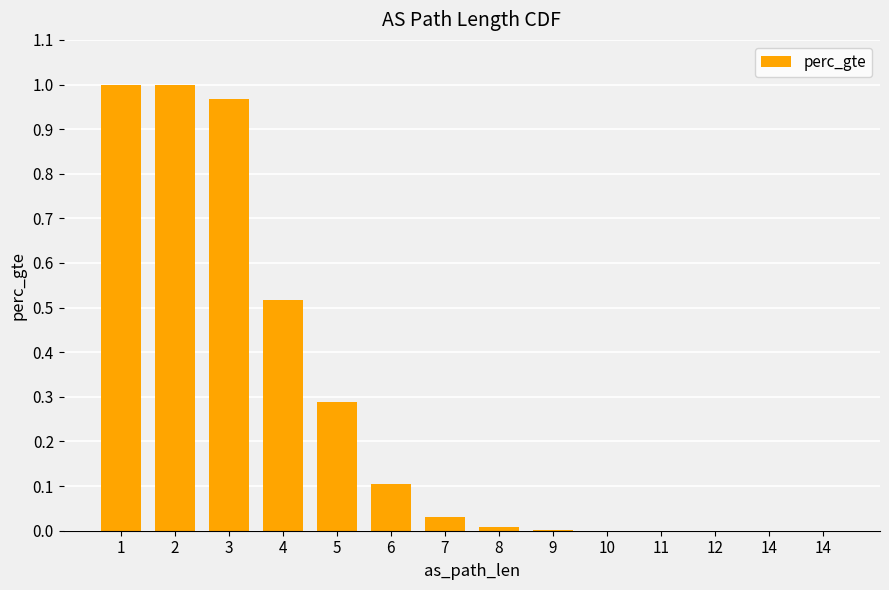

List the labels in order of value, largest first.

1, 2, 3, 4, 5, 6, 7, 8, 9, 10, 11, 12, 14, 14